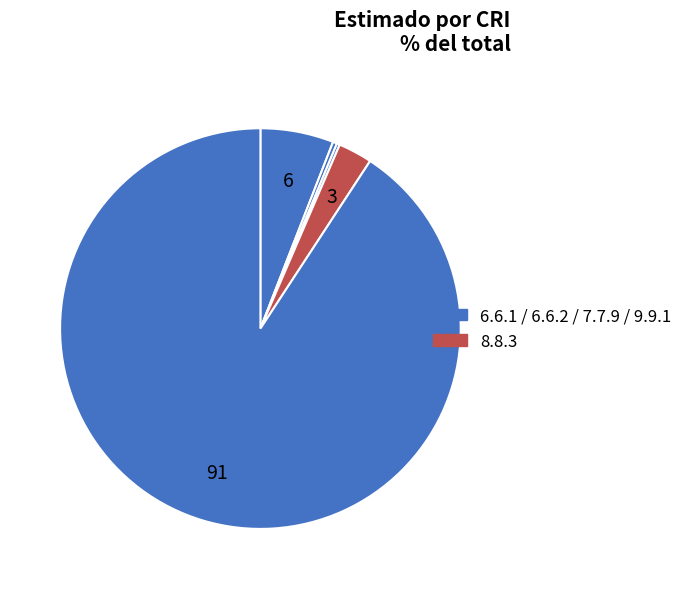

Does any single category account for the majority?

Yes